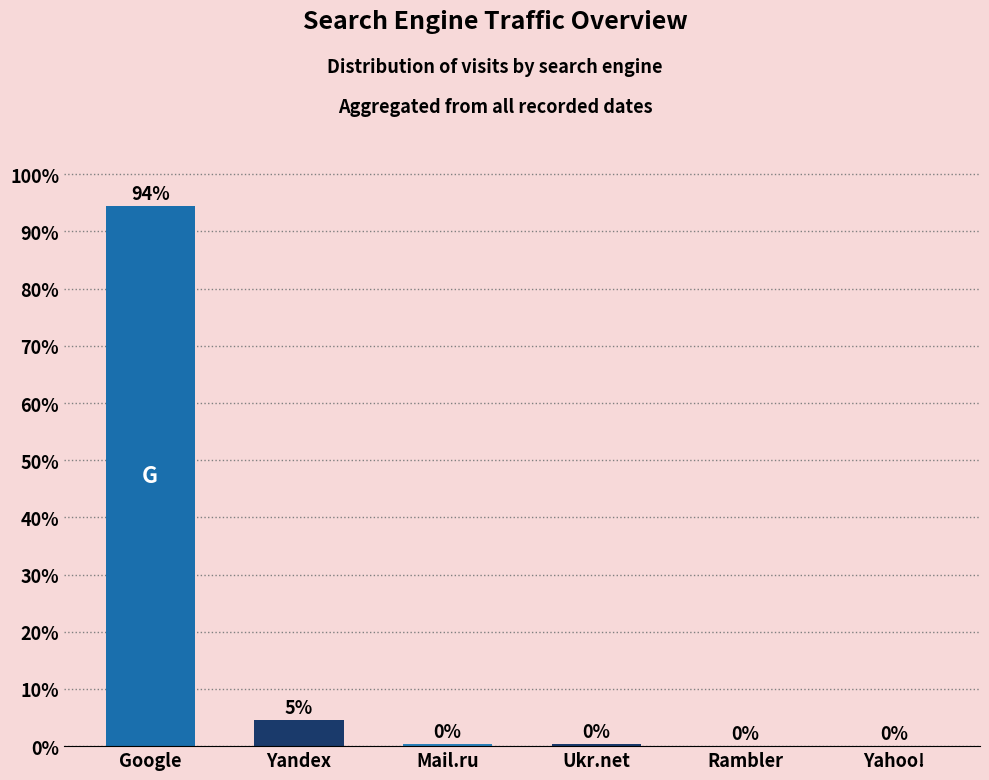

What is the sum of the values at Mail.ru and Google?

94.9